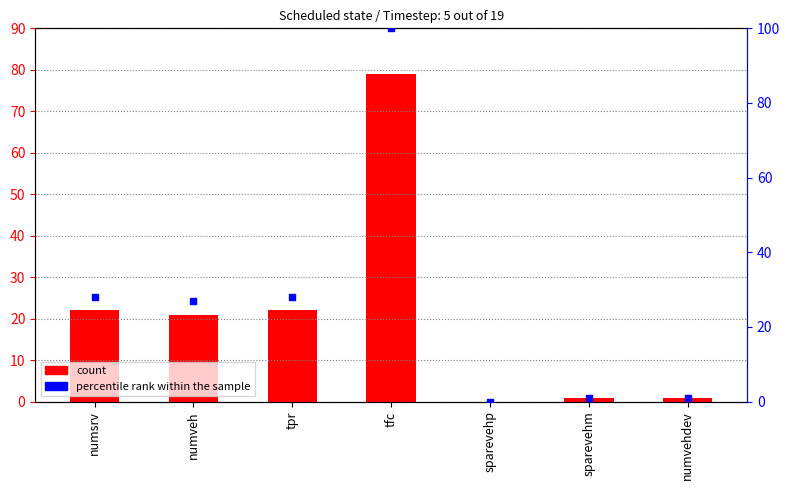

What is the total value across all series at numvehdev?

2